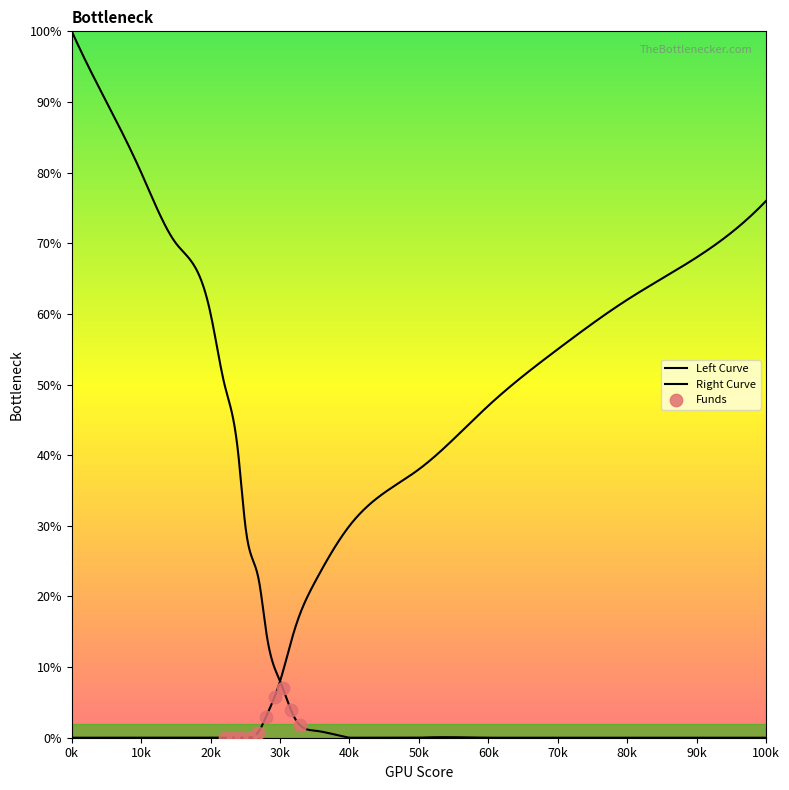

Which series has the largest Y range (max minus min)?

Left Curve